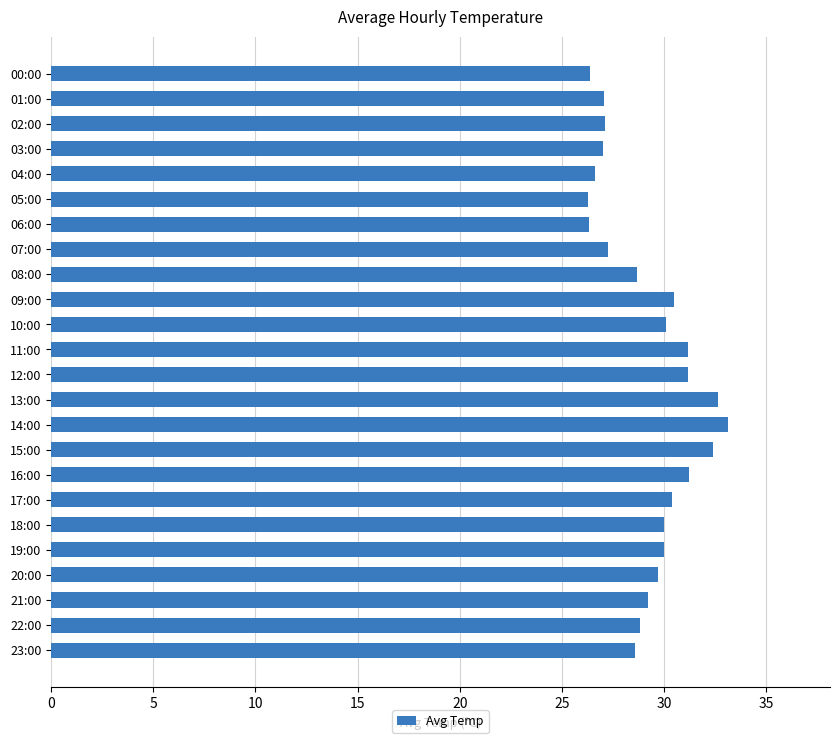

What is the change in value from 00:00 to 22:00?

+2.4